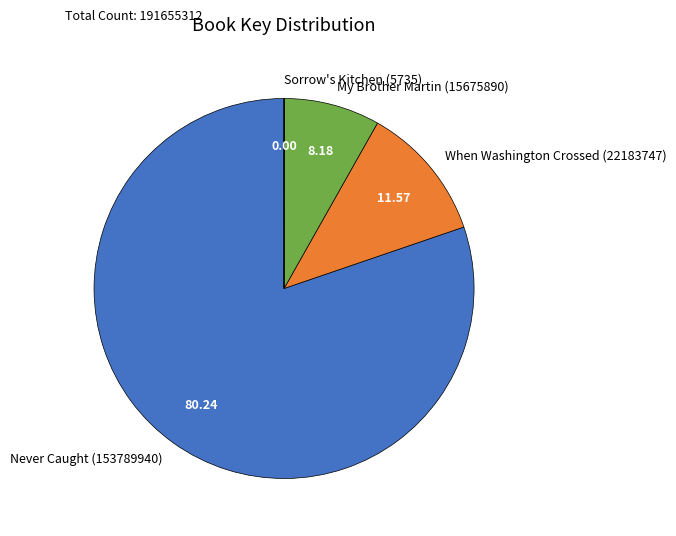

Do Never Caught (153789940) and When Washington Crossed (22183747) together represent more than half of the pie?

Yes